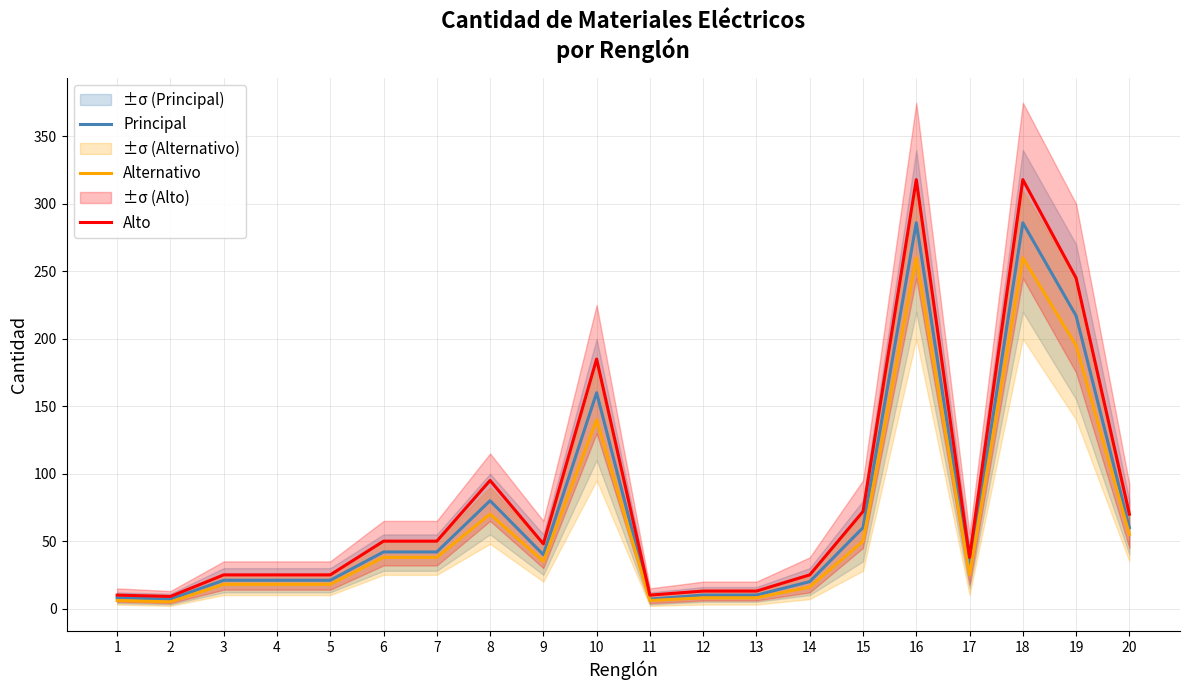

True or false: Principal and Alto cross at least once.

False